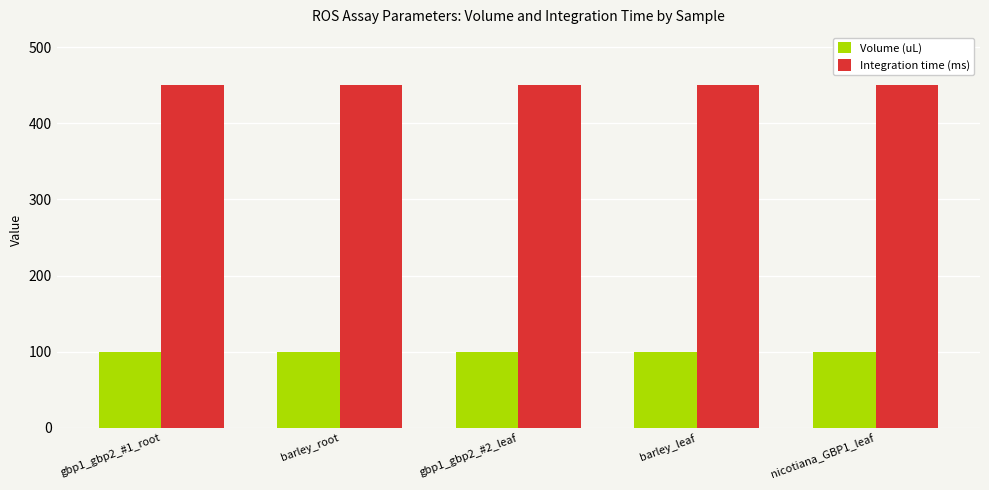

Reading right to left, list all the values displayed in this chart.

Volume (uL): 100	100	100	100	100
Integration time (ms): 450	450	450	450	450